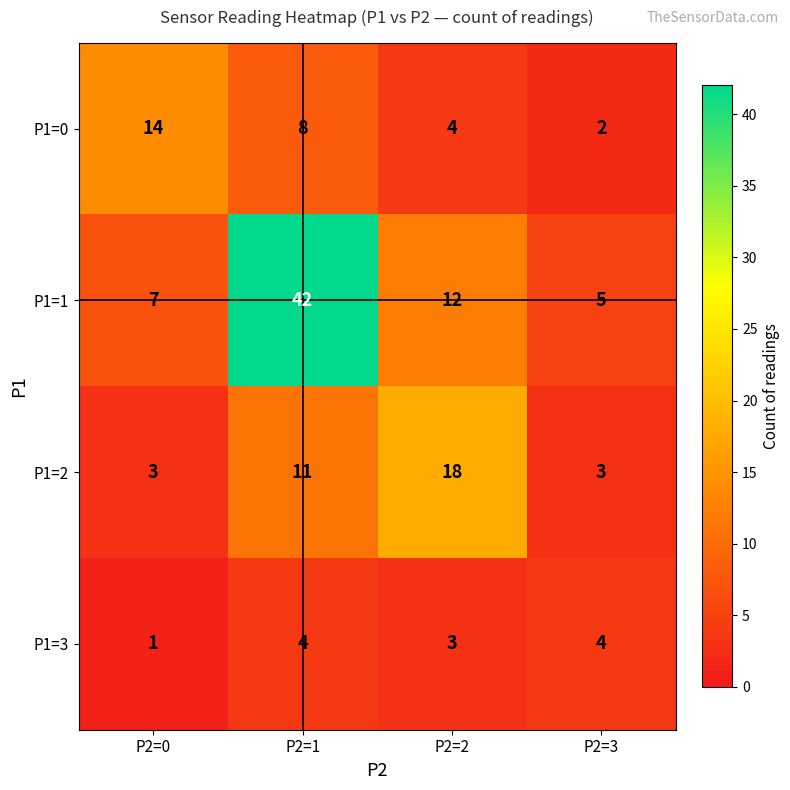

Reading left to right, extract all data points from this chart.

P1=0: P2=0=14	P2=1=8	P2=2=4	P2=3=2
P1=1: P2=0=7	P2=1=42	P2=2=12	P2=3=5
P1=2: P2=0=3	P2=1=11	P2=2=18	P2=3=3
P1=3: P2=0=1	P2=1=4	P2=2=3	P2=3=4